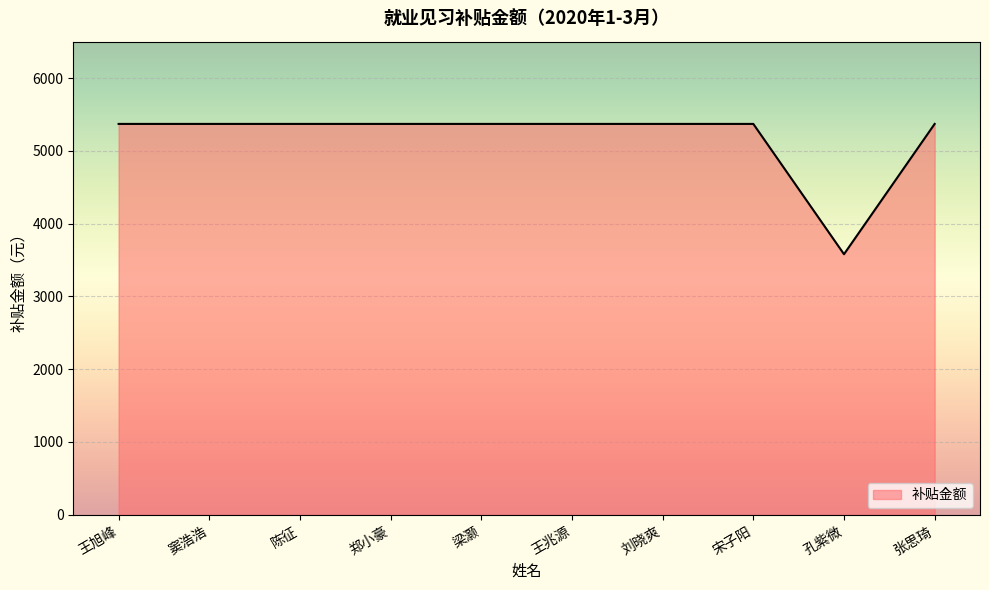

Reading left to right, transcribe all the data shown in this chart.

5370	5370	5370	5370	5370	5370	5370	5370	3580	5370